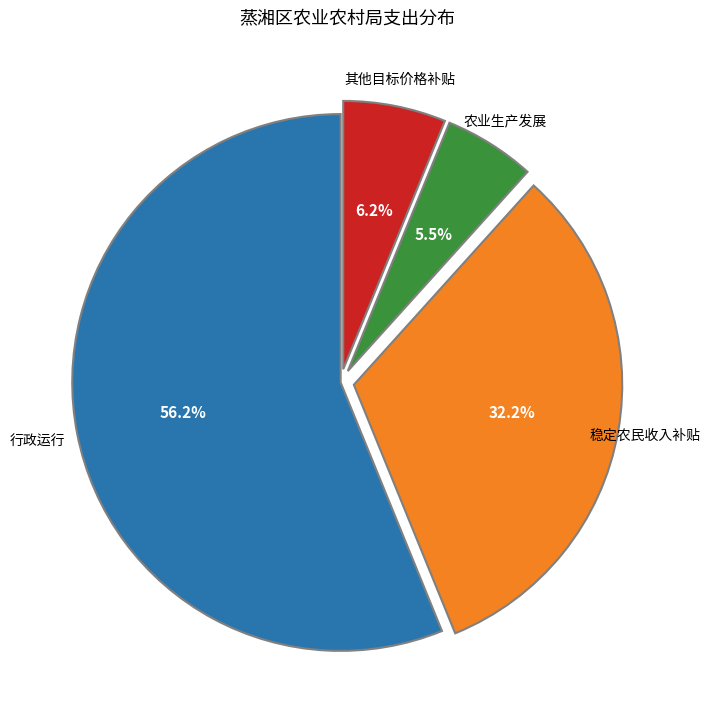

To the nearest percent, what is the average slice percentage?

25%